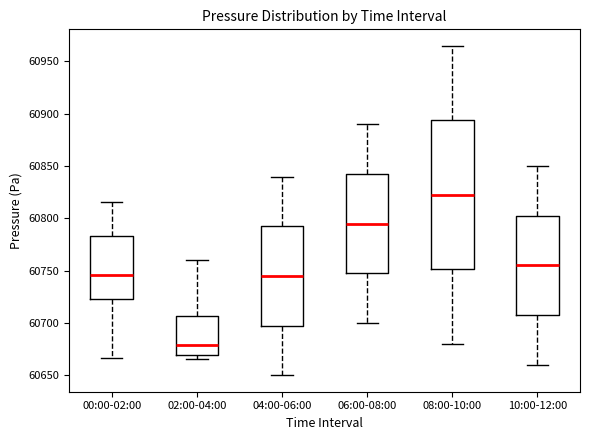

Reading left to right, read every box against the y-axis: the position of its median line, the range the box covers, and the ends of its whiskers. The values are not printed on the chart, so give them approximately, as read against the axis.

00:00-02:00: median 60745, box 60725 to 60785, whiskers 60665 to 60815
02:00-04:00: median 60680, box 60670 to 60705, whiskers 60665 to 60760
04:00-06:00: median 60745, box 60700 to 60795, whiskers 60650 to 60840
06:00-08:00: median 60795, box 60750 to 60845, whiskers 60700 to 60890
08:00-10:00: median 60825, box 60750 to 60895, whiskers 60680 to 60965
10:00-12:00: median 60755, box 60710 to 60805, whiskers 60660 to 60850